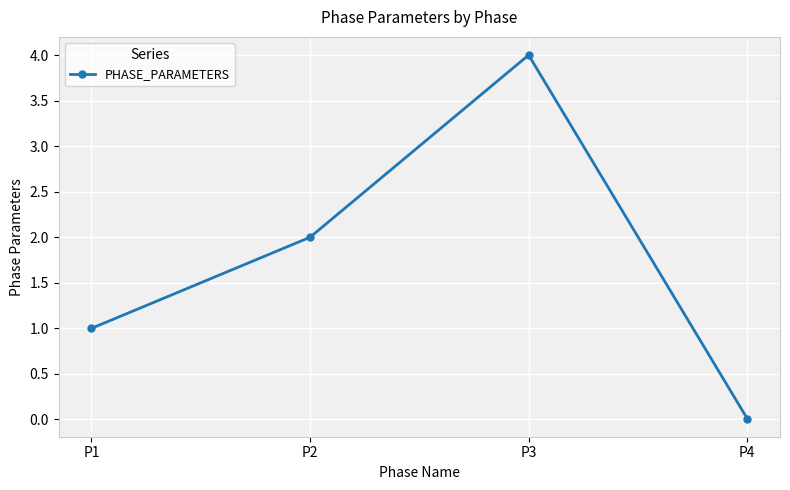

What is the sum of the values at P1 and P3?

5.0